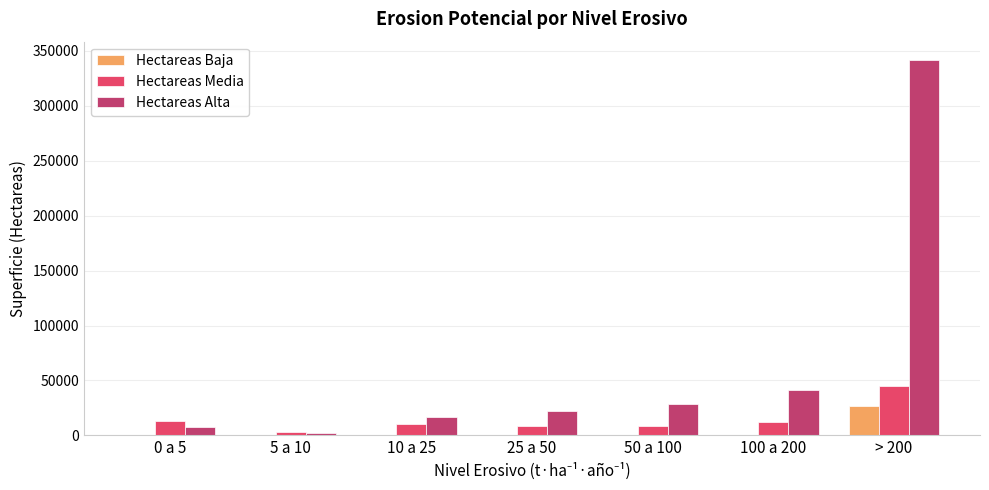

Where is Hectareas Alta nearest to the value 171931?

100 a 200